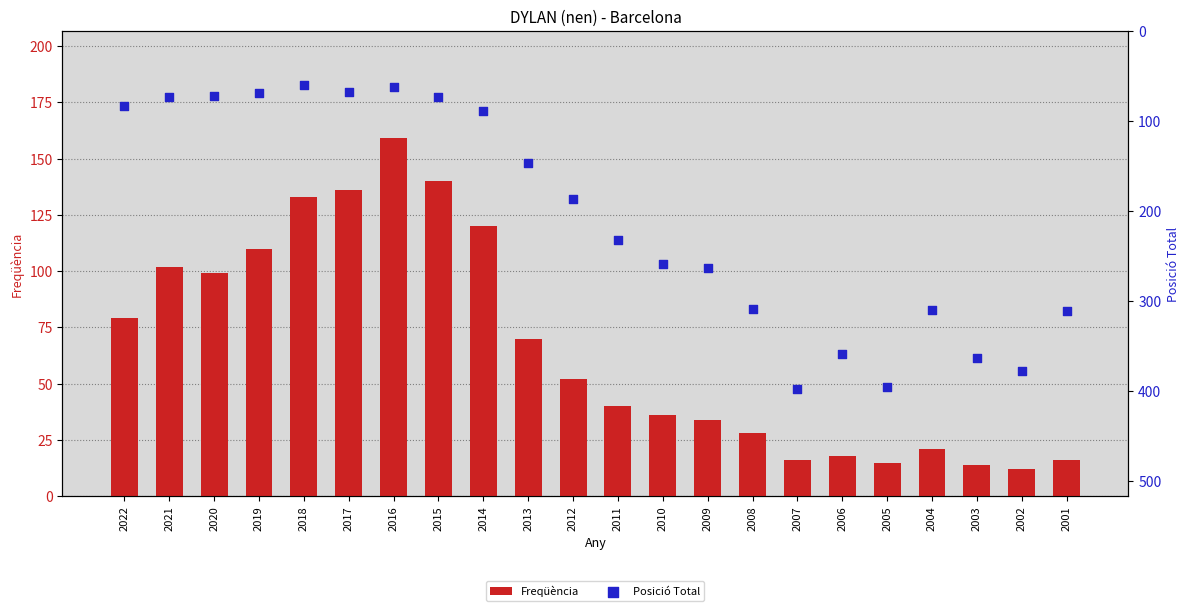

Which series has the largest total across all categories?

Posició Total